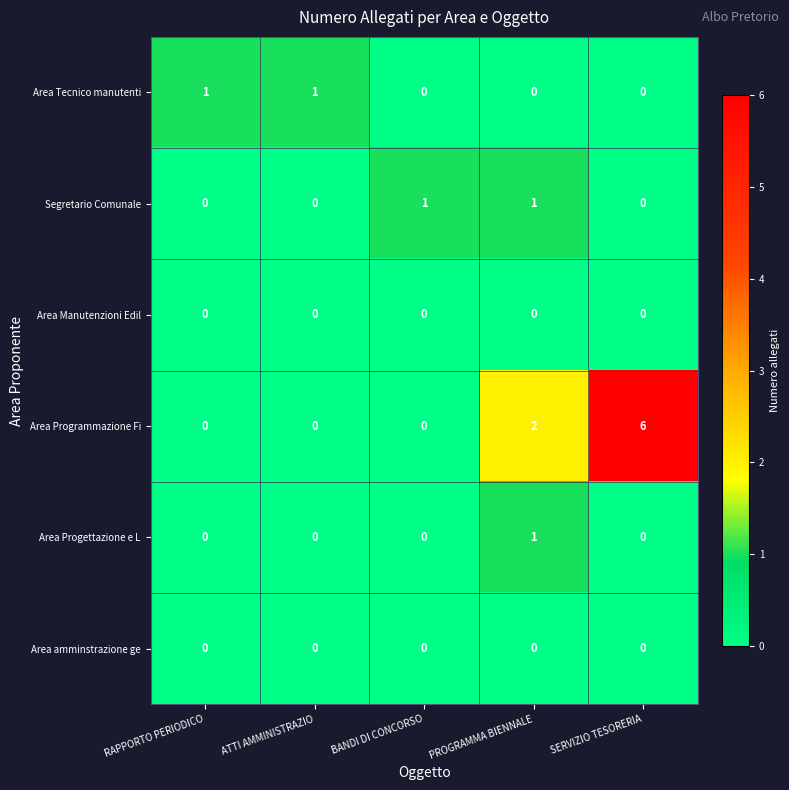

At which category is the sum across all series the highest?

SERVIZIO TESORERIA